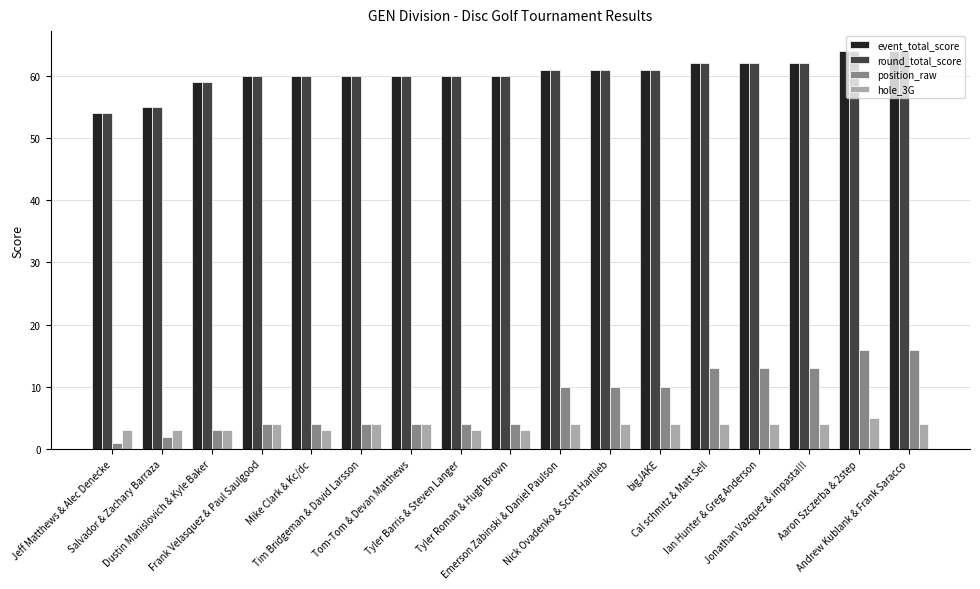

What is the label of the 15th bar from the left?

Jonathan Vazquez & impasta!!!